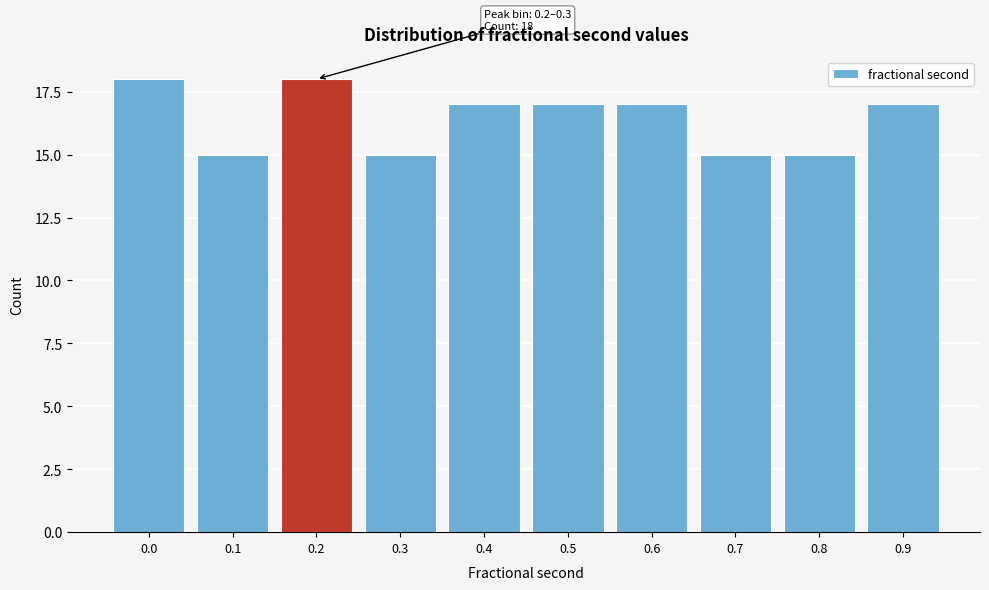

Reading left to right, transcribe all the data shown in this chart.

0.0=18	0.1=15	0.2=18	0.3=15	0.4=17	0.5=17	0.6=17	0.7=15	0.8=15	0.9=17